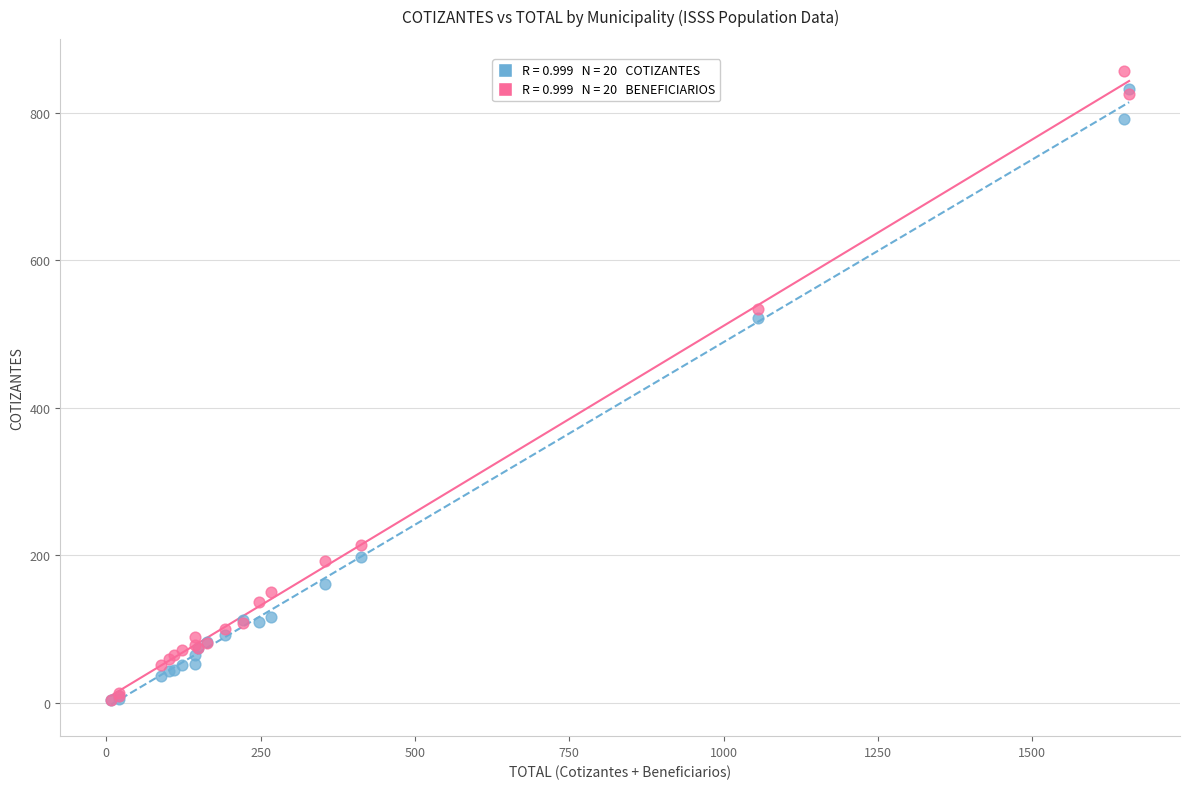

Across all series, what Y value is closest to 430?

522